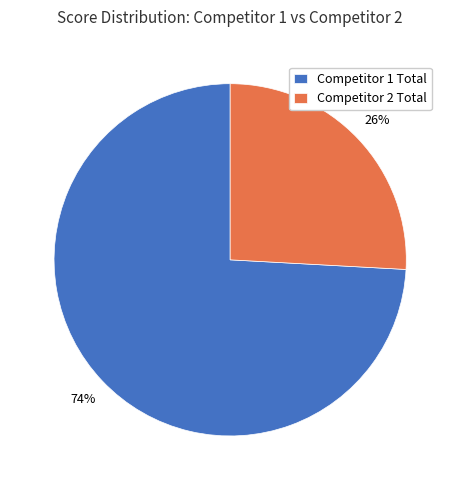

Is the sum of Competitor 2 Total and Competitor 1 Total greater than half?

Yes